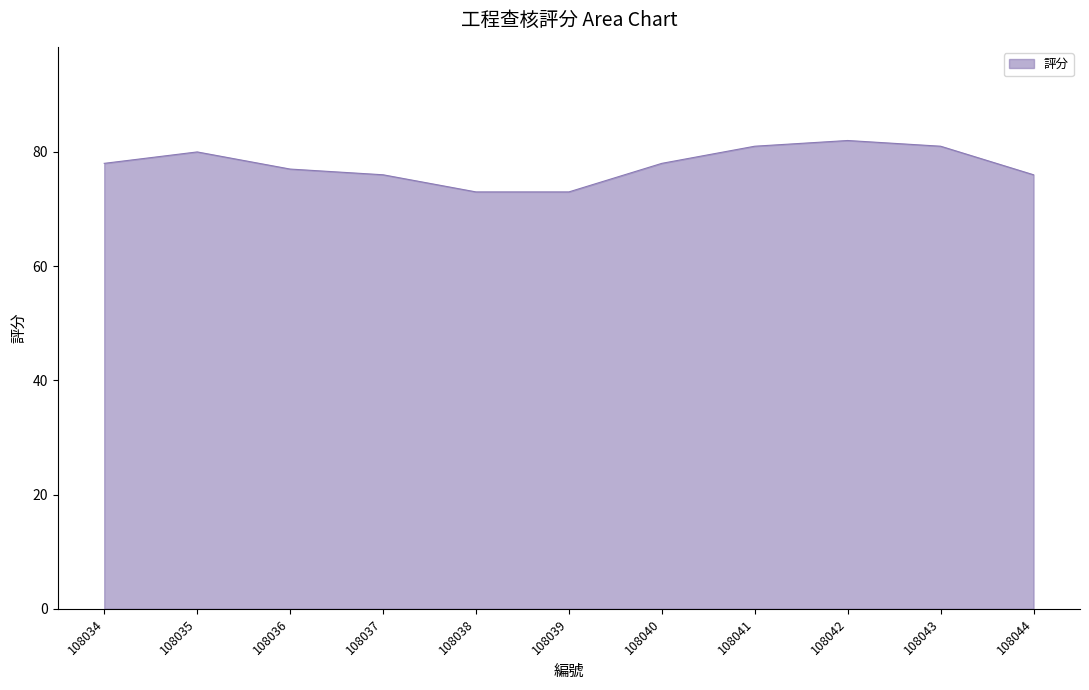

The chart shows a value of 39 at 108044. True or false?

False